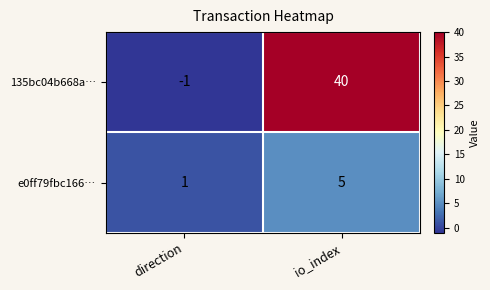

What is the difference between the highest and lowest values at io_index?

35